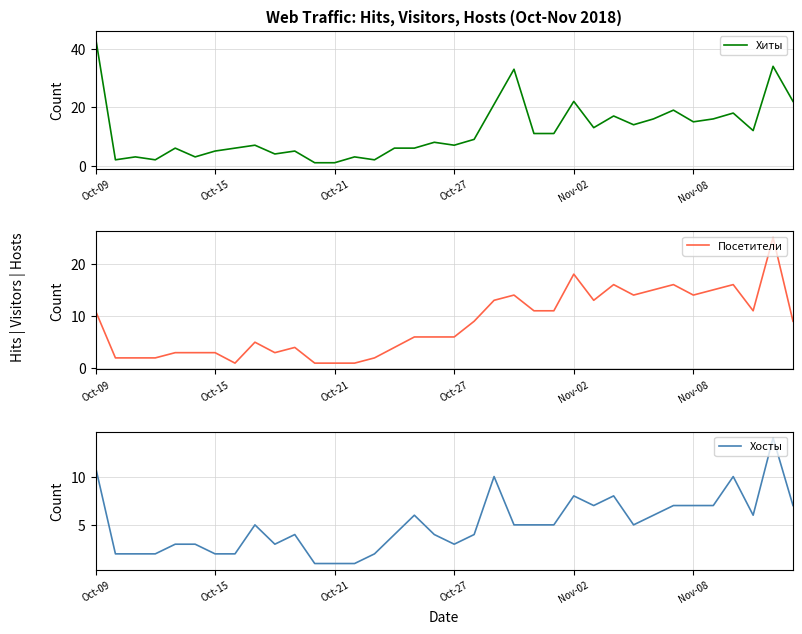

Reading left to right, what are all the values shown in this chart?

Хиты: 44	2	3	2	6	3	5	6	7	4	5	1	1	3	2	6	6	8	7	9	21	33	11	11	22	13	17	14	16	19	15	16	18	12	34	22
Посетители: 11	2	2	2	3	3	3	1	5	3	4	1	1	1	2	4	6	6	6	9	13	14	11	11	18	13	16	14	15	16	14	15	16	11	25	9
Хосты: 11	2	2	2	3	3	2	2	5	3	4	1	1	1	2	4	6	4	3	4	10	5	5	5	8	7	8	5	6	7	7	7	10	6	14	7